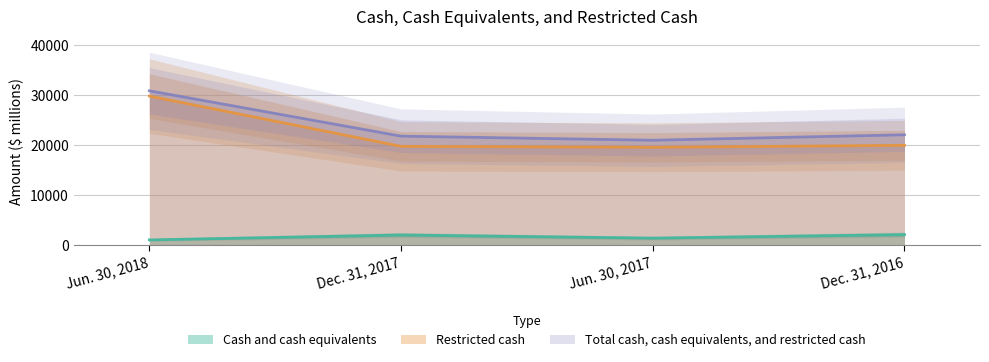

Between Jun. 30, 2017 and Dec. 31, 2016, which is larger?

Dec. 31, 2016